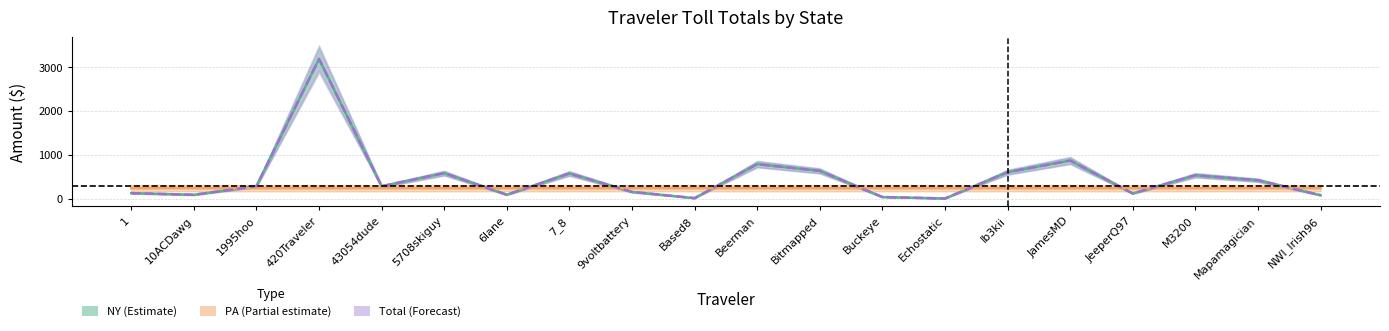

At how many categories does at least one series exceed 2086?

1